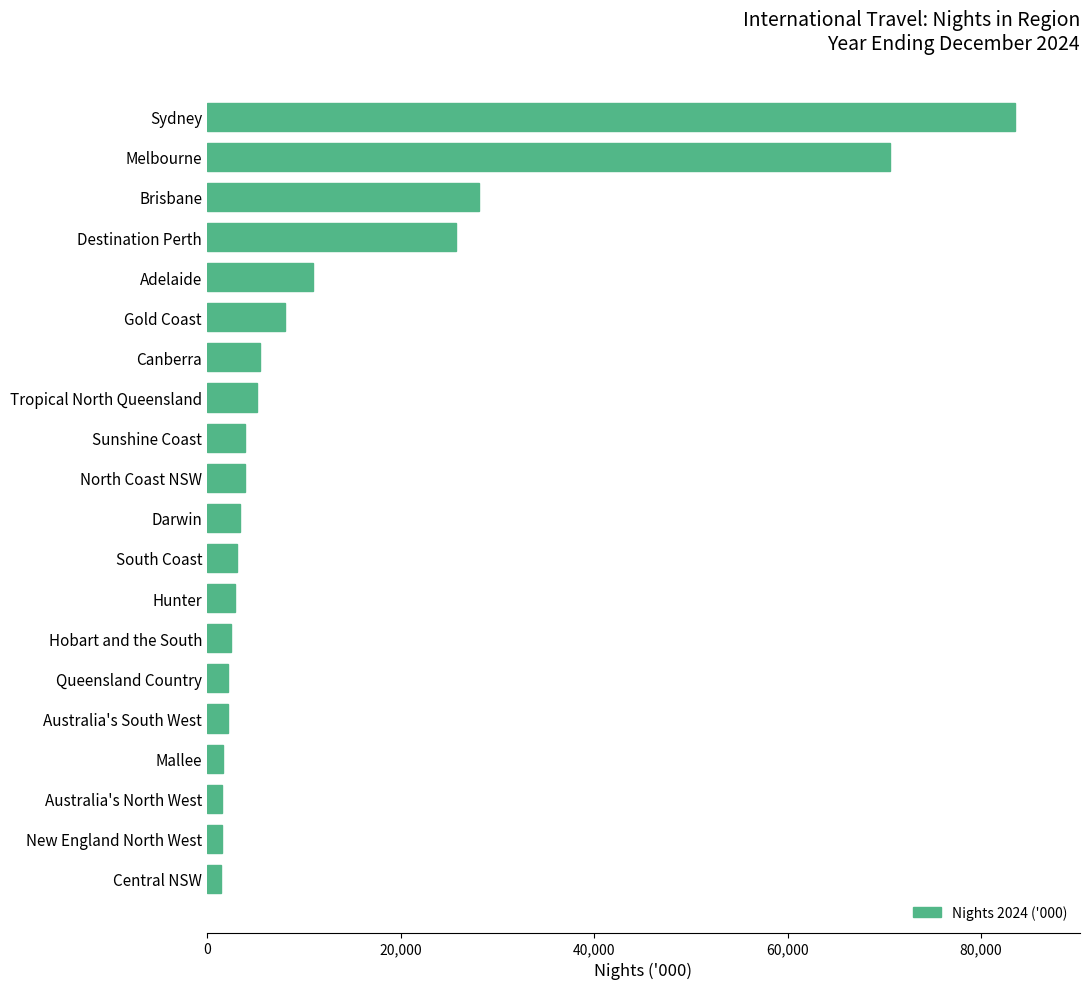

Where is the data nearest to the value 42498?

Brisbane